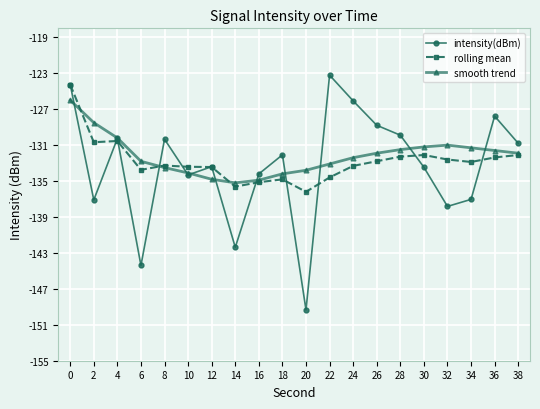

What are all the series names shown in the legend?

intensity(dBm), rolling mean, smooth trend